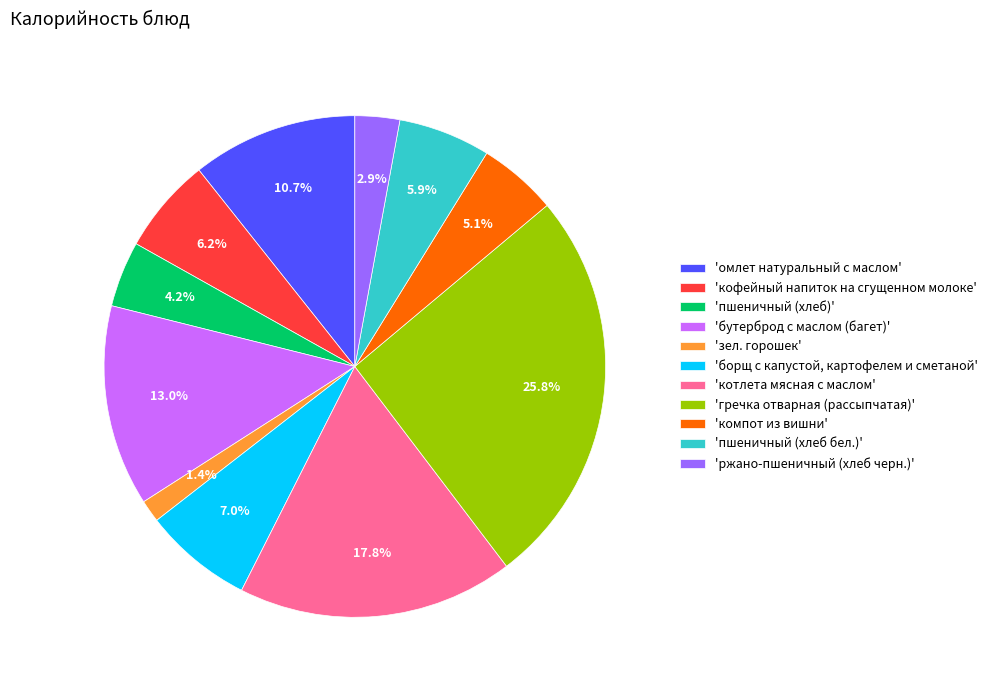

What is the ratio of the value at 'гречка отварная (рассыпчатая)' to the value at 'бутерброд с маслом (багет)'?

2.0